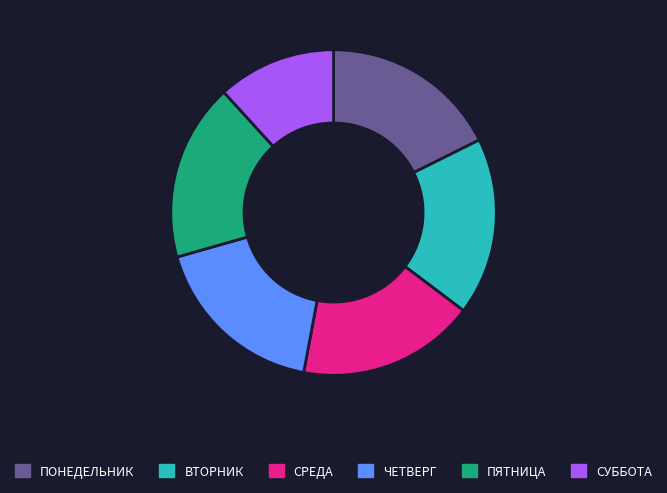

Which slice is the smallest?

СУББОТА